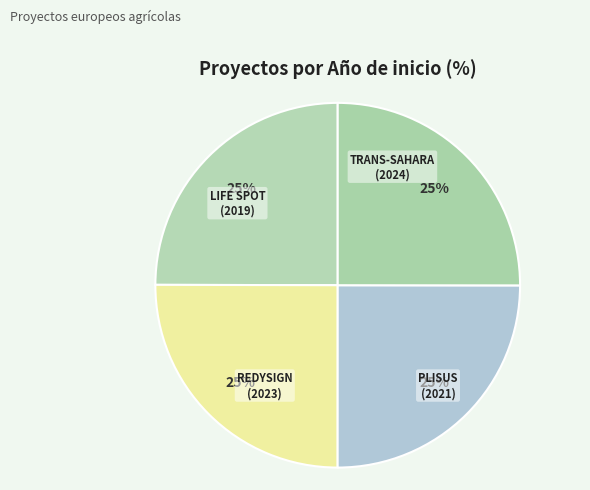

Is it true that PLISUS (2021) is 25% of the pie?

True